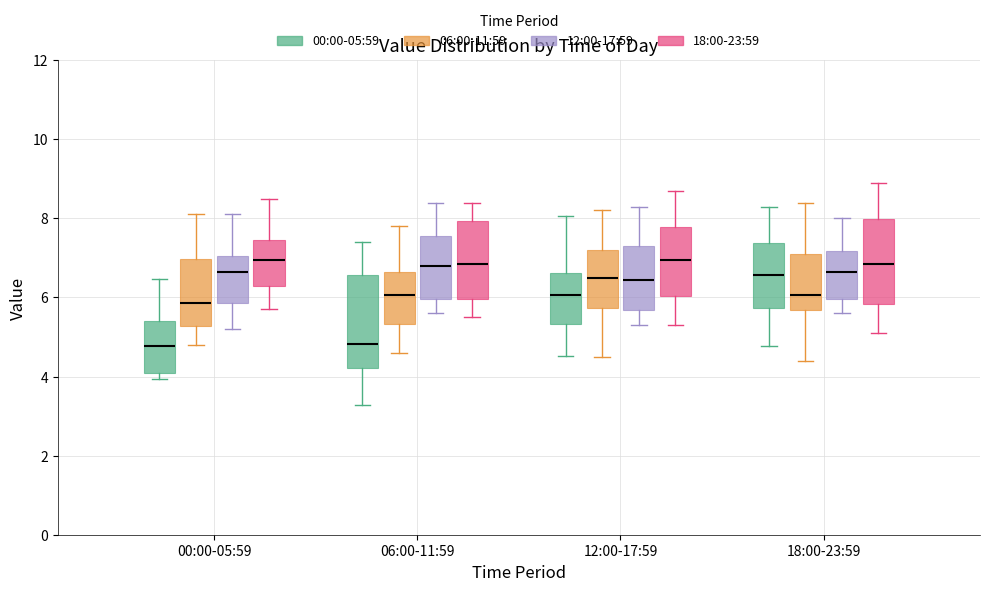

Comparing the boxes themselves (not the whiskers), which one is the tallest?

06:00-11:59 (00:00-05:59)